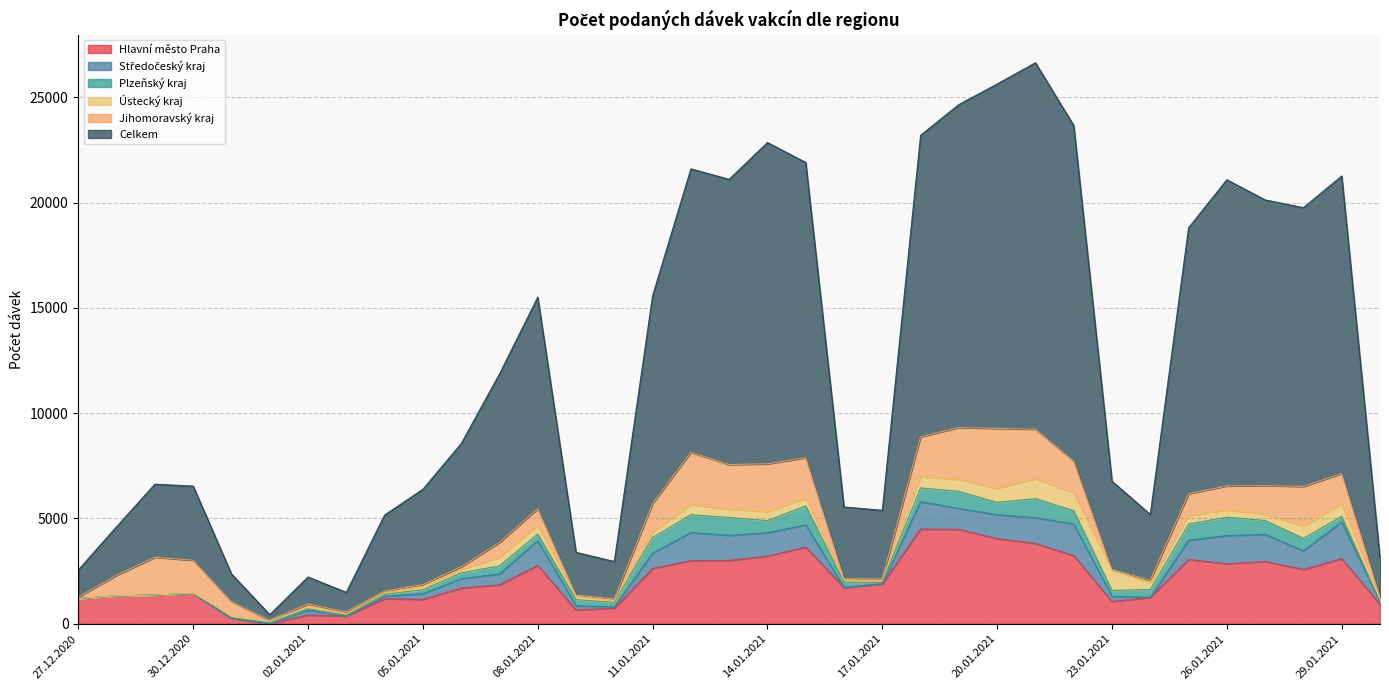

Reading right to left, list all the values displayed in this chart.

Hlavní město Praha: 30.01.2021=929	29.01.2021=3096	28.01.2021=2583	27.01.2021=2964	26.01.2021=2851	25.01.2021=3056	24.01.2021=1256	23.01.2021=1062	22.01.2021=3237	21.01.2021=3819	20.01.2021=4048	19.01.2021=4486	18.01.2021=4498	17.01.2021=1902	16.01.2021=1723	15.01.2021=3640	14.01.2021=3216	13.01.2021=3009	12.01.2021=3001	11.01.2021=2625	10.01.2021=739	09.01.2021=658	08.01.2021=2779	07.01.2021=1851	06.01.2021=1697	05.01.2021=1159	04.01.2021=1192	03.01.2021=363	02.01.2021=416	01.01.2021=3	31.12.2020=253	30.12.2020=1436	29.12.2020=1362	28.12.2020=1326	27.12.2020=1196
Středočeský kraj: 30.01.2021=115	29.01.2021=1743	28.01.2021=881	27.01.2021=1283	26.01.2021=1339	25.01.2021=913	24.01.2021=0	23.01.2021=244	22.01.2021=1500	21.01.2021=1218	20.01.2021=1133	19.01.2021=990	18.01.2021=1302	17.01.2021=1	16.01.2021=0	15.01.2021=1058	14.01.2021=1106	13.01.2021=1191	12.01.2021=1334	11.01.2021=727	10.01.2021=67	09.01.2021=194	08.01.2021=1170	07.01.2021=514	06.01.2021=446	05.01.2021=268	04.01.2021=127	03.01.2021=0	02.01.2021=236	01.01.2021=1	31.12.2020=18	30.12.2020=0	29.12.2020=3	28.12.2020=0	27.12.2020=2
Jihomoravský kraj: 30.01.2021=76	29.01.2021=1422	28.01.2021=1885	27.01.2021=1361	26.01.2021=1141	25.01.2021=1035	24.01.2021=126	23.01.2021=13	22.01.2021=1506	21.01.2021=2353	20.01.2021=2844	19.01.2021=2466	18.01.2021=1892	17.01.2021=69	16.01.2021=50	15.01.2021=1923	14.01.2021=2262	13.01.2021=2121	12.01.2021=2471	11.01.2021=1361	10.01.2021=70	09.01.2021=60	08.01.2021=793	07.01.2021=703	06.01.2021=132	05.01.2021=82	04.01.2021=65	03.01.2021=89	02.01.2021=138	01.01.2021=31	31.12.2020=638	30.12.2020=1563	29.12.2020=1795	28.12.2020=978	27.12.2020=74
Plzeňský kraj: 30.01.2021=1	29.01.2021=263	28.01.2021=591	27.01.2021=657	26.01.2021=873	25.01.2021=766	24.01.2021=376	23.01.2021=277	22.01.2021=637	21.01.2021=907	20.01.2021=584	19.01.2021=811	18.01.2021=651	17.01.2021=60	16.01.2021=258	15.01.2021=901	14.01.2021=580	13.01.2021=847	12.01.2021=845	11.01.2021=748	10.01.2021=211	09.01.2021=296	08.01.2021=313	07.01.2021=386	06.01.2021=276	05.01.2021=193	04.01.2021=78	03.01.2021=38	02.01.2021=58	01.01.2021=38	31.12.2020=20	30.12.2020=2	29.12.2020=0	28.12.2020=0	27.12.2020=0
Ústecký kraj: 30.01.2021=152	29.01.2021=614	28.01.2021=584	27.01.2021=297	26.01.2021=345	25.01.2021=410	24.01.2021=309	23.01.2021=975	22.01.2021=846	21.01.2021=945	20.01.2021=669	19.01.2021=568	18.01.2021=538	17.01.2021=102	16.01.2021=109	15.01.2021=365	14.01.2021=431	13.01.2021=394	12.01.2021=491	11.01.2021=251	10.01.2021=97	09.01.2021=158	08.01.2021=407	07.01.2021=407	06.01.2021=157	05.01.2021=159	04.01.2021=90	03.01.2021=77	02.01.2021=93	01.01.2021=90	31.12.2020=128	30.12.2020=17	29.12.2020=1	28.12.2020=1	27.12.2020=2
Celkem: 30.01.2021=1829	29.01.2021=14126	28.01.2021=13238	27.01.2021=13567	26.01.2021=14538	25.01.2021=12626	24.01.2021=3123	23.01.2021=4201	22.01.2021=15940	21.01.2021=17402	20.01.2021=16355	19.01.2021=15338	18.01.2021=14317	17.01.2021=3256	16.01.2021=3407	15.01.2021=14021	14.01.2021=15260	13.01.2021=13545	12.01.2021=13461	11.01.2021=9862	10.01.2021=1773	09.01.2021=2028	08.01.2021=10051	07.01.2021=8000	06.01.2021=5848	05.01.2021=4528	04.01.2021=3612	03.01.2021=925	02.01.2021=1282	01.01.2021=270	31.12.2020=1312	30.12.2020=3520	29.12.2020=3469	28.12.2020=2306	27.12.2020=1284